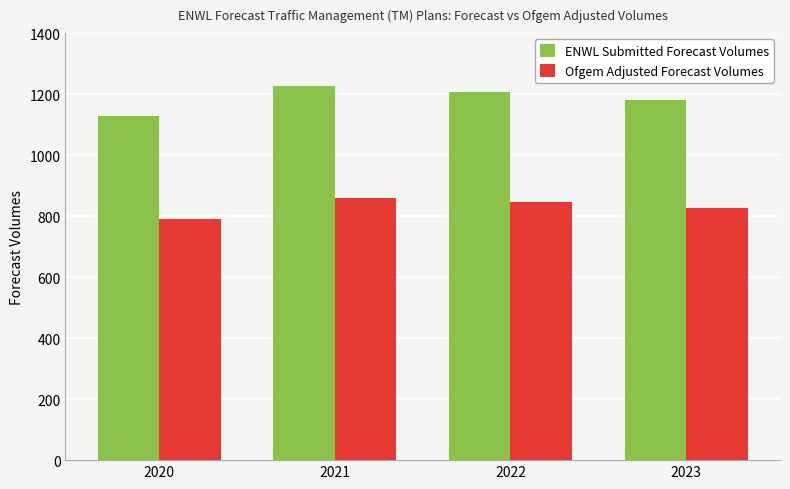

Between 2021 and 2023, which series saw the biggest shift?

ENWL Submitted Forecast Volumes